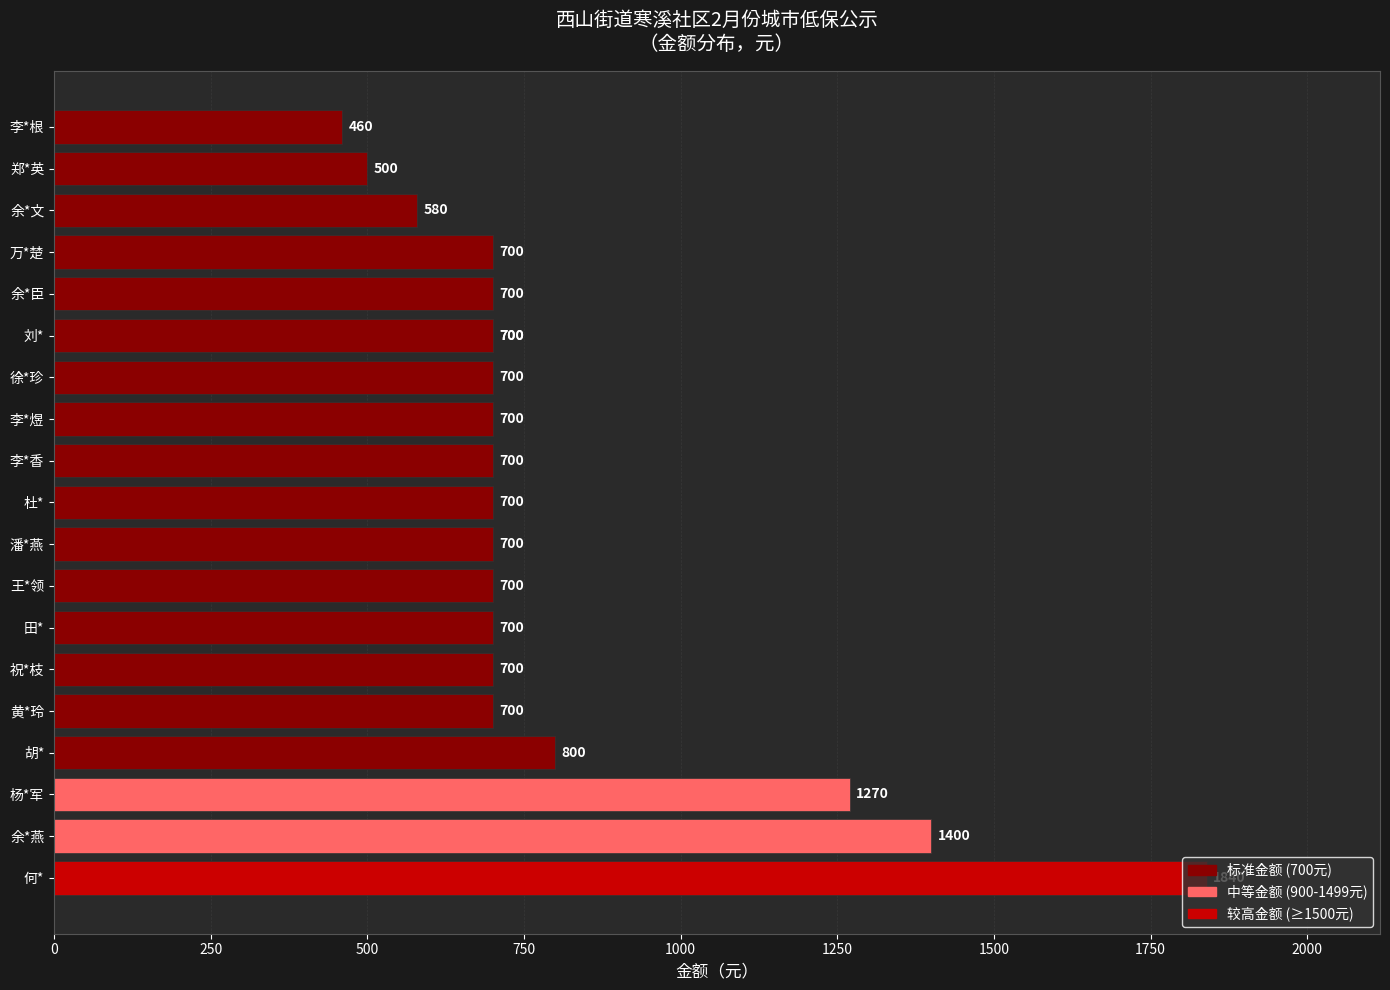

Are the bars horizontal?

Yes